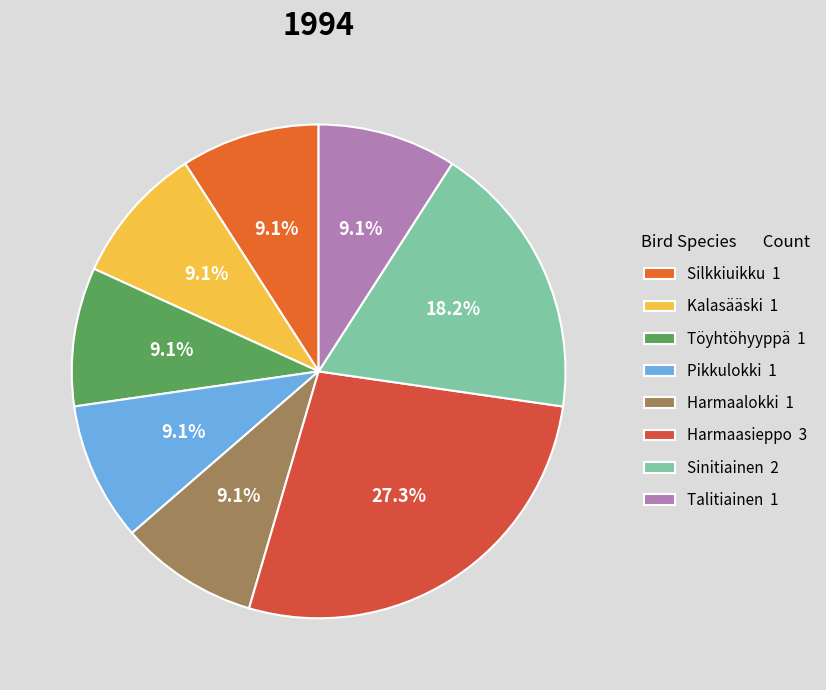

To the nearest percent, what portion does Harmaasieppo represent?

27%